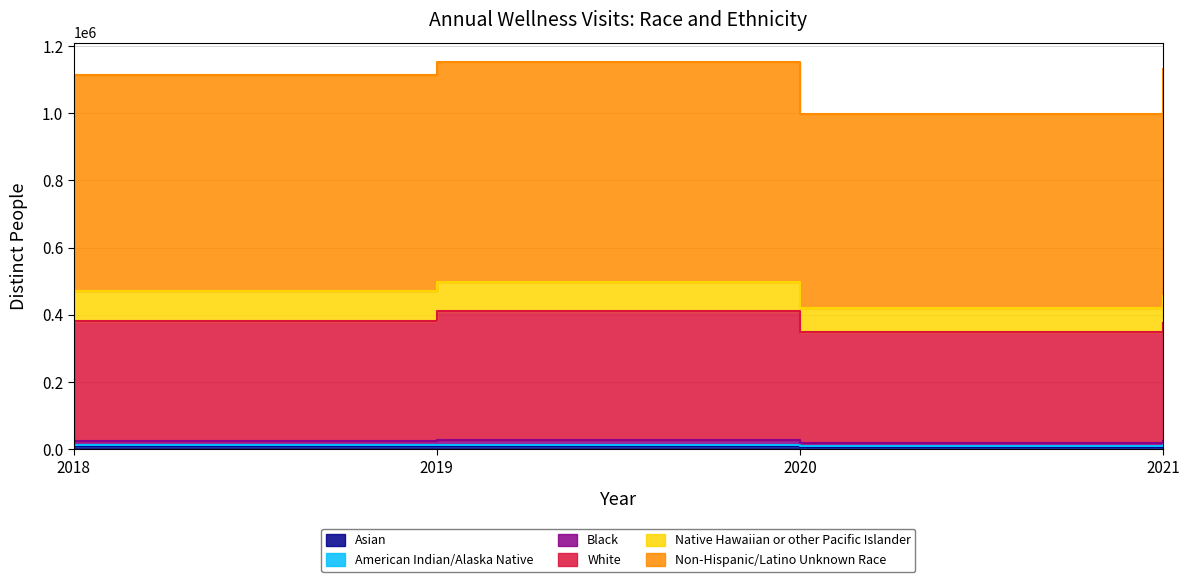

True or false: Black has more than 2 interior local peaks.

False